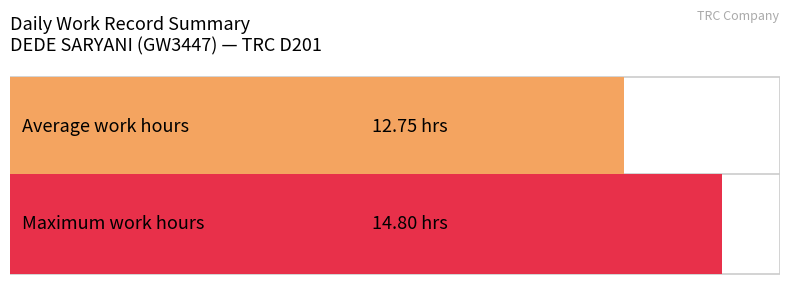

How many series are shown in this chart?

2